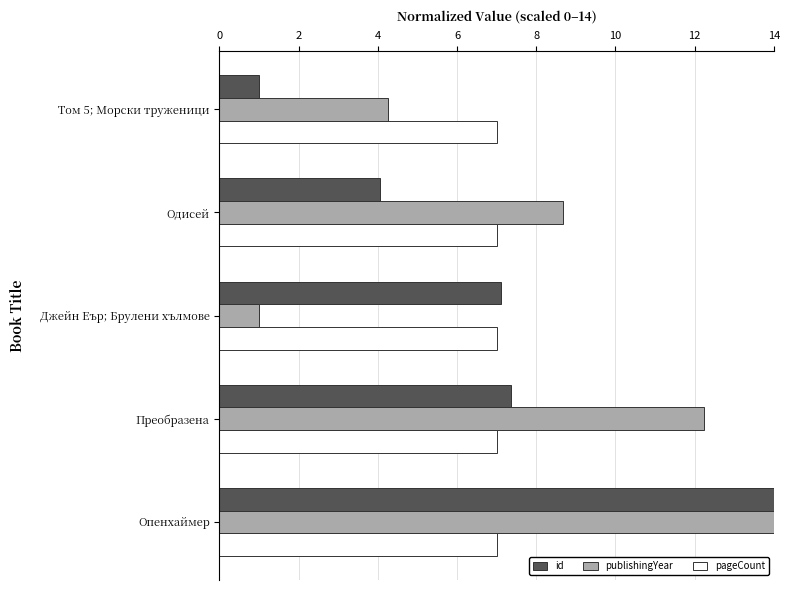

True or false: pageCount has a value of 7.0 at Опенхаймер.

True